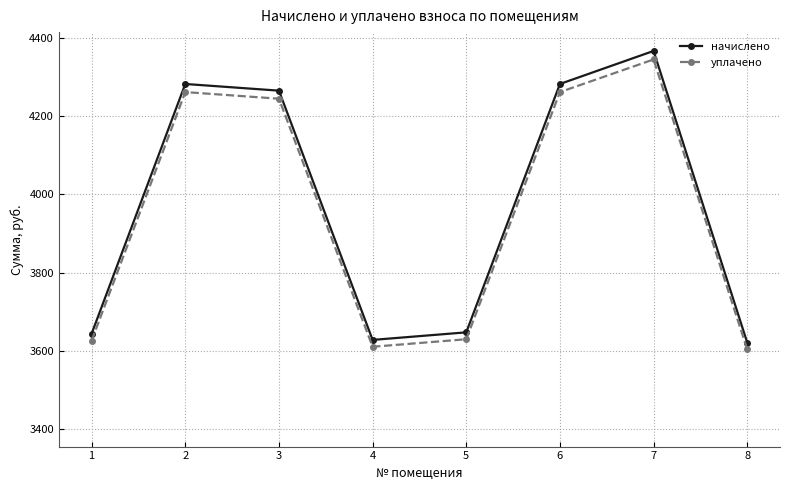

At how many categories does at least one series exceed 3847?

4